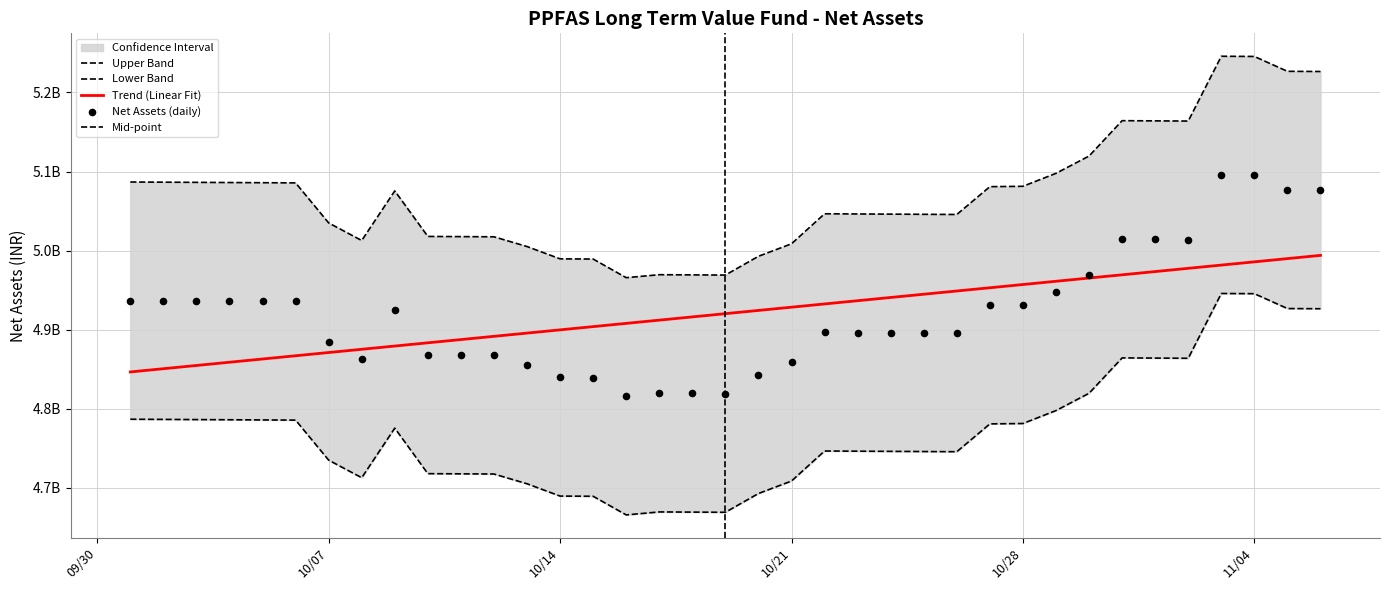

Which has a higher value, 2014-10-26 or 2014-11-05?

2014-11-05